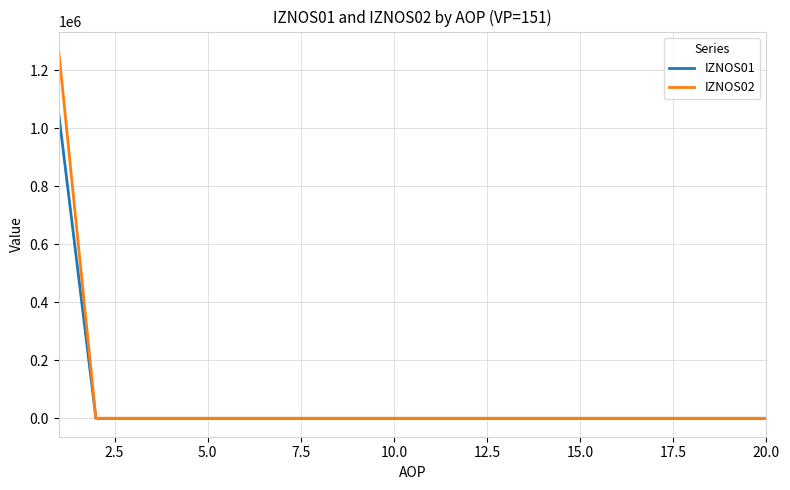

What is the maximum value for IZNOS01?

1051670.9